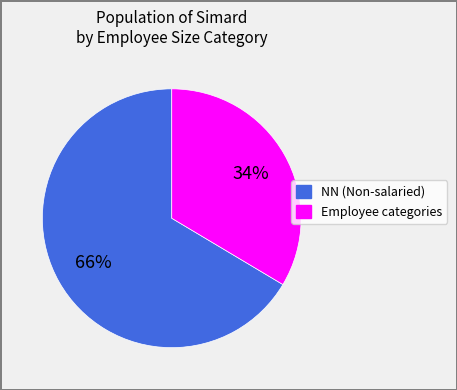

Does any single category account for the majority?

Yes